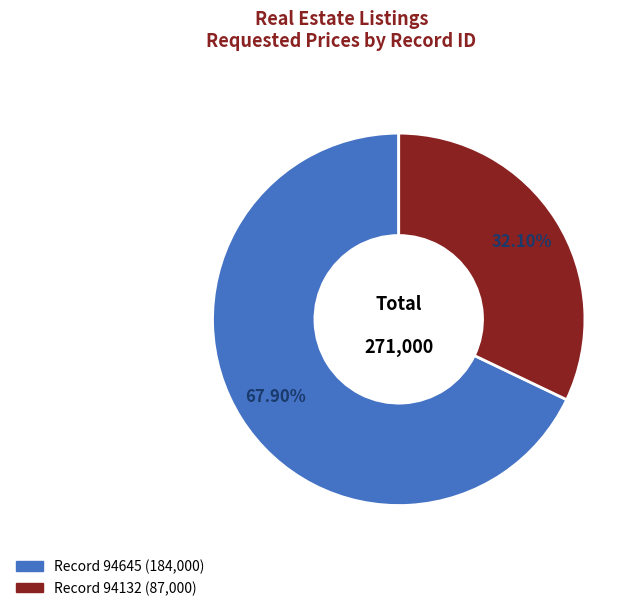

What is the largest slice in the pie chart?

94645